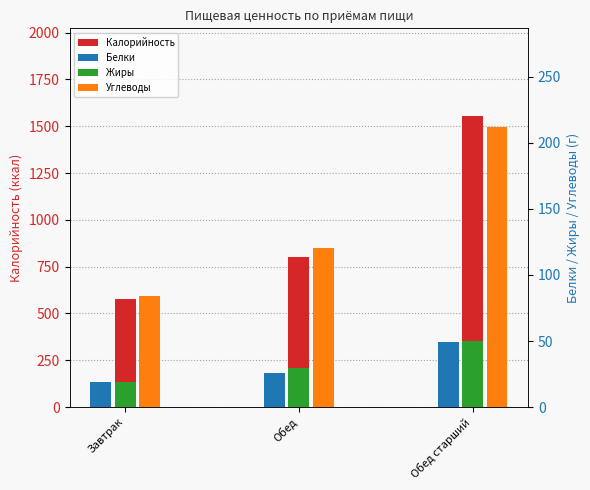

List the labels in order of Калорийность value, largest first.

Обед старший, Обед, Завтрак